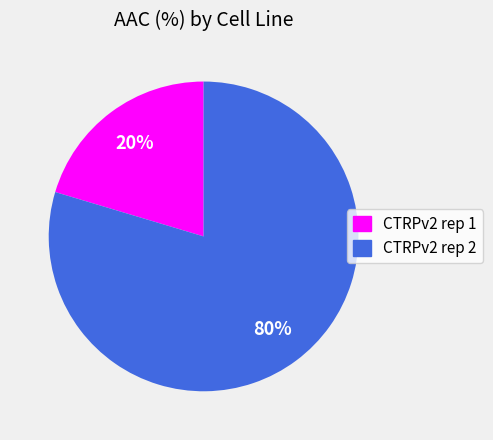

Count the number of slices in the pie.

2